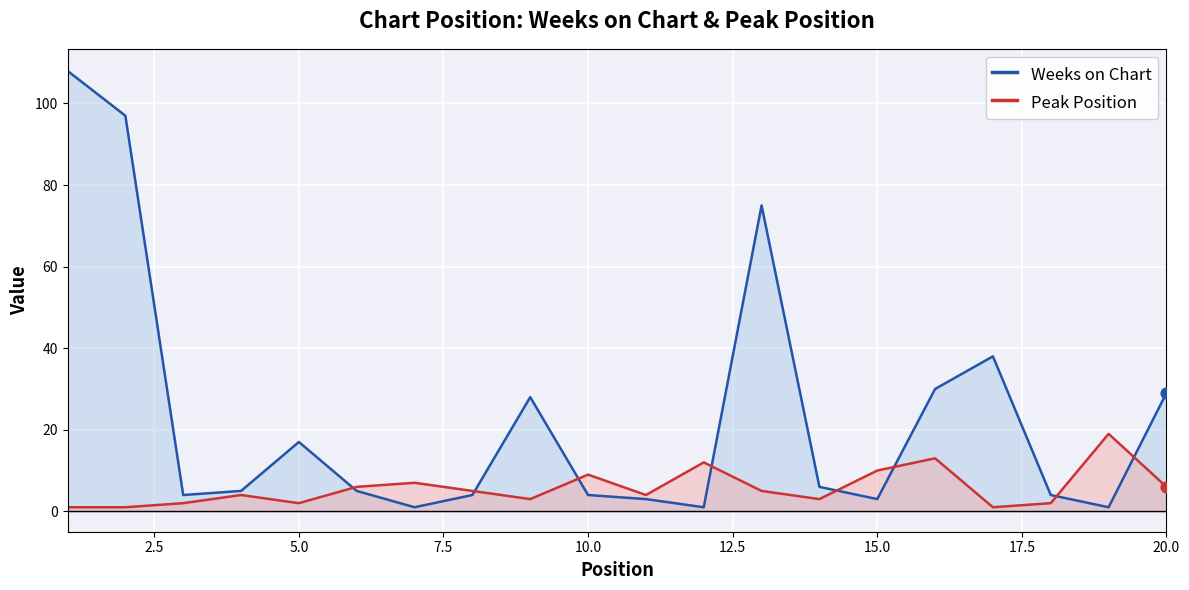

List the series in order of their peak value, lowest first.

Peak Position, Weeks on Chart